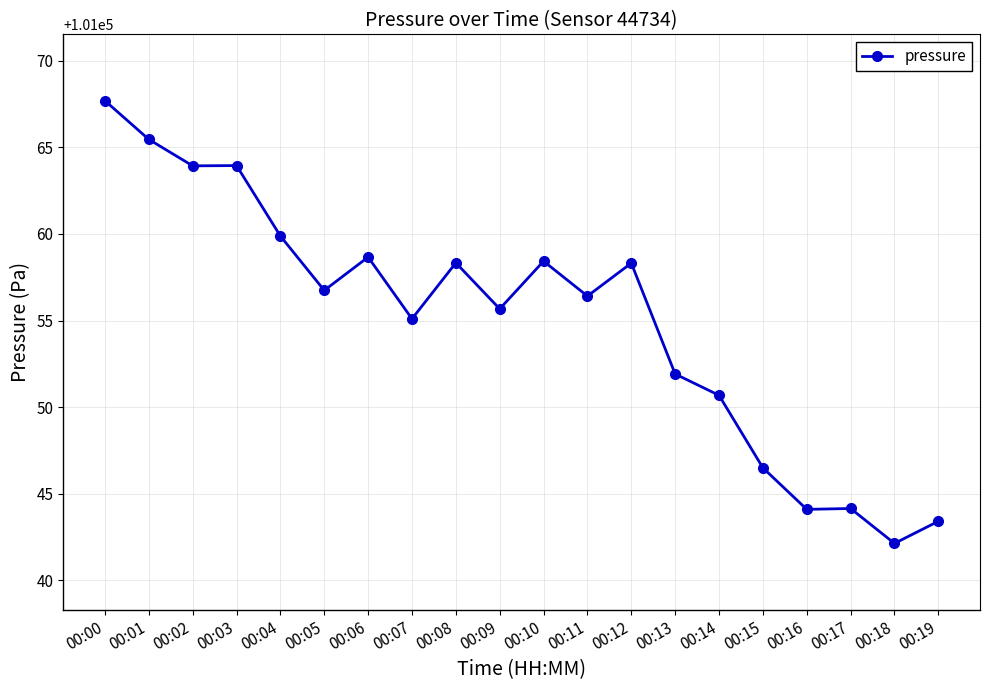

Approximately how many times larger is the value at 00:04 compared to 00:08?

1.0